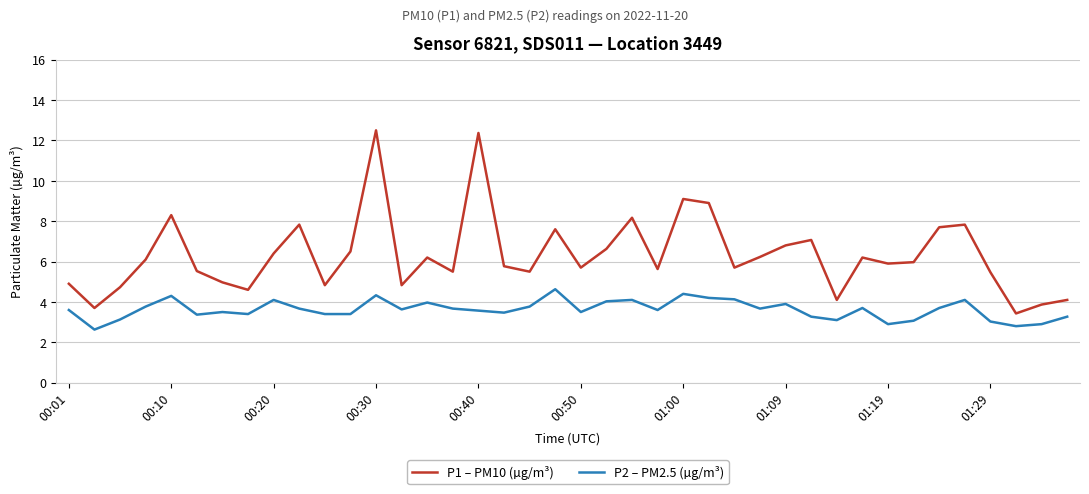

Which series has the widest spread of values?

P1 – PM10 (µg/m³)